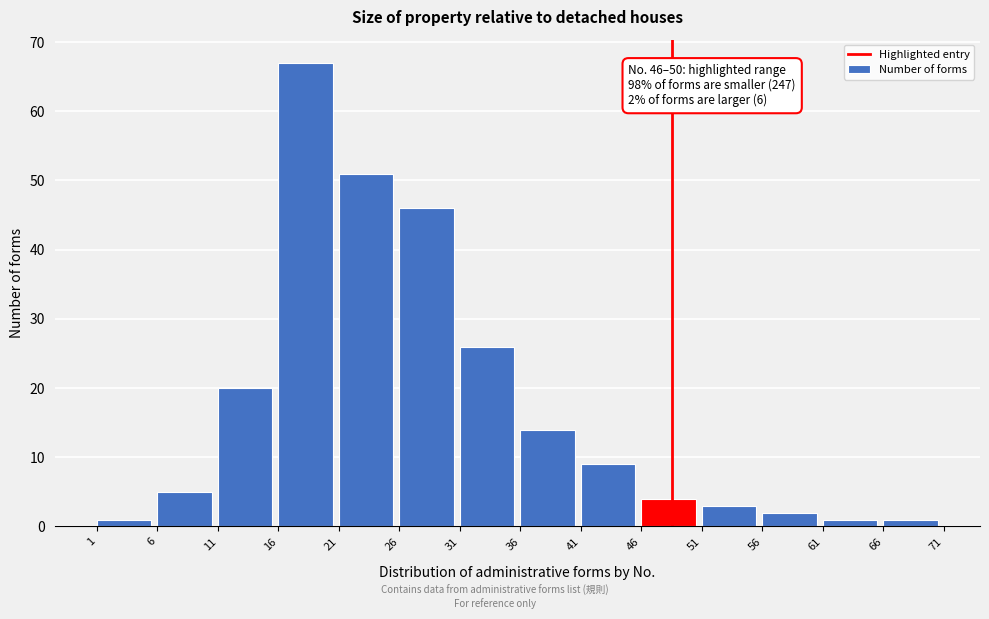

Reading left to right, list all the values displayed in this chart.

1	5	20	67	51	46	26	14	9	4	3	2	1	1